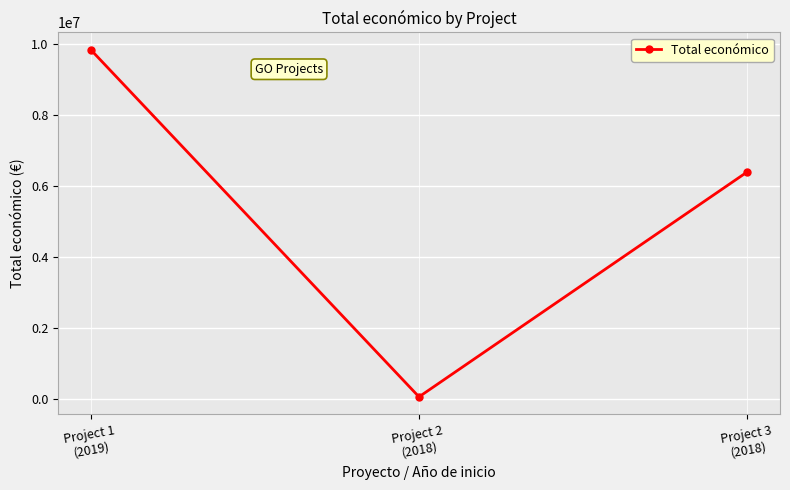

What is the smallest value displayed?

57500